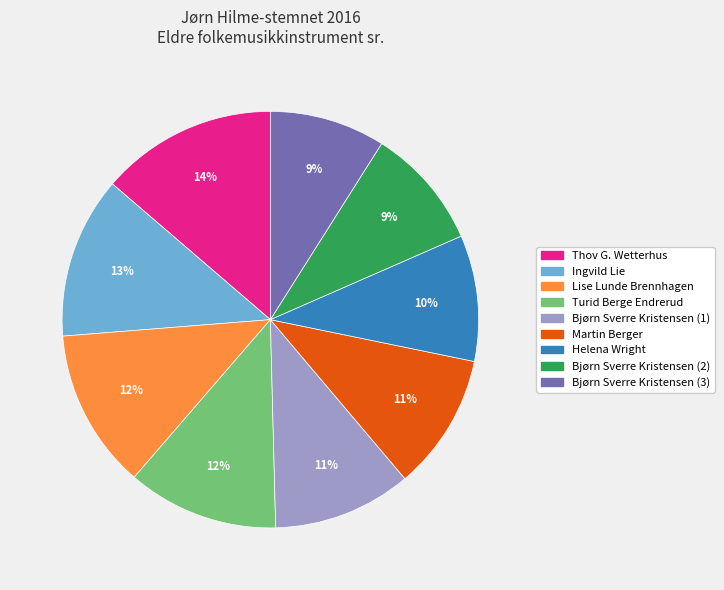

To the nearest percent, what is the combined percentage of Thov G. Wetterhus and Bjørn Sverre Kristensen (3)?

23%